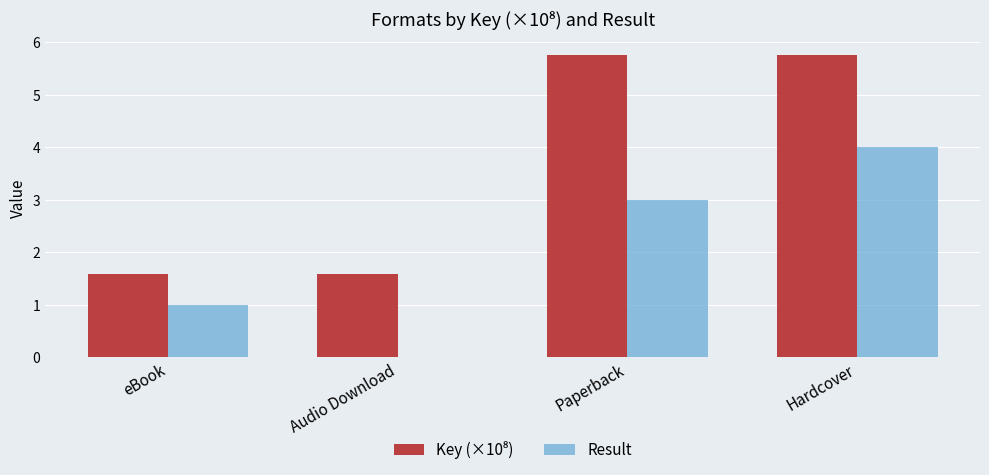

Which series changed the most between eBook and Audio Download?

Result